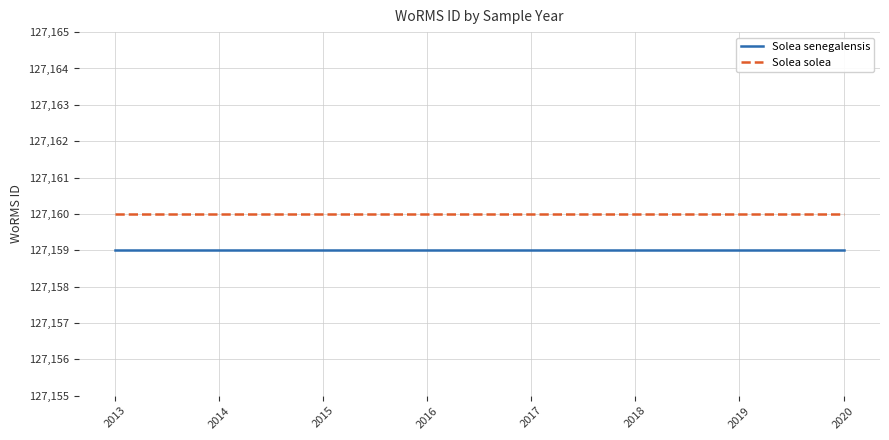

At how many categories does at least one series exceed 127159?

8